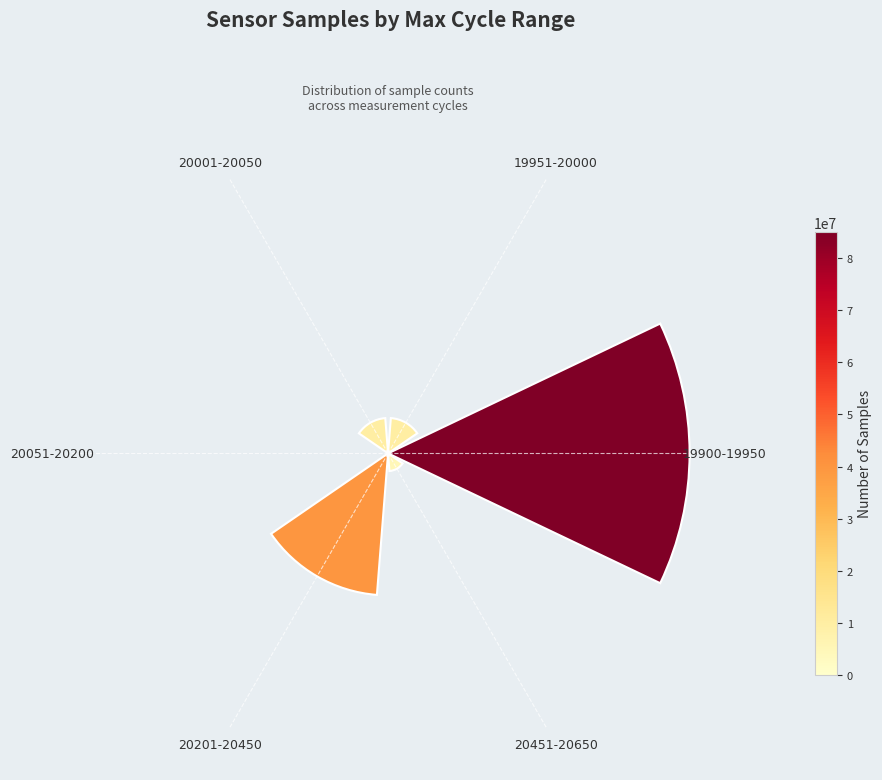

Approximately how many times larger is the value at 20451-20650 compared to 19900-19950?

0.1